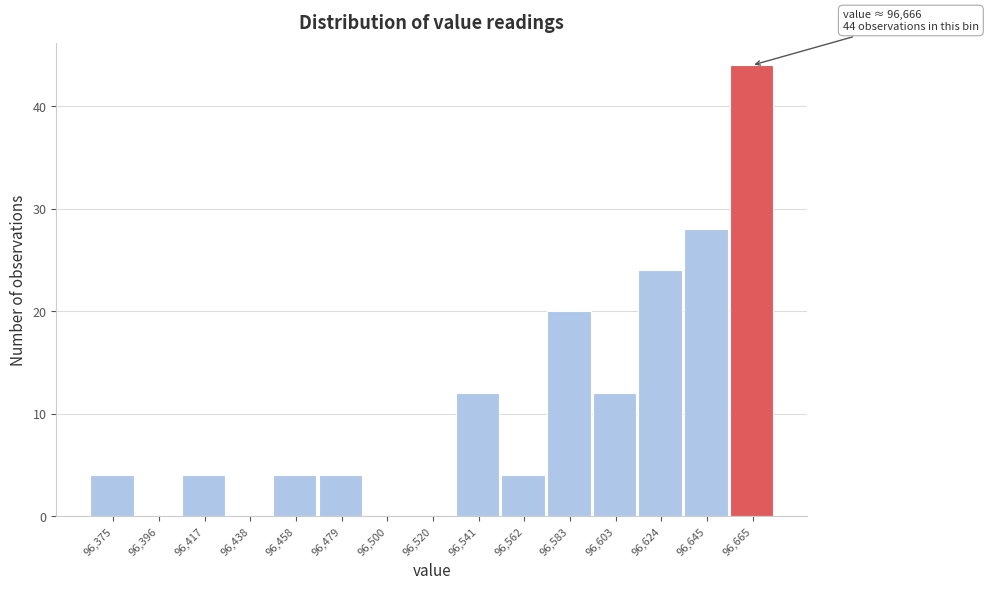

Over which range of the x-axis is the bar tallest?

96655 to 96675